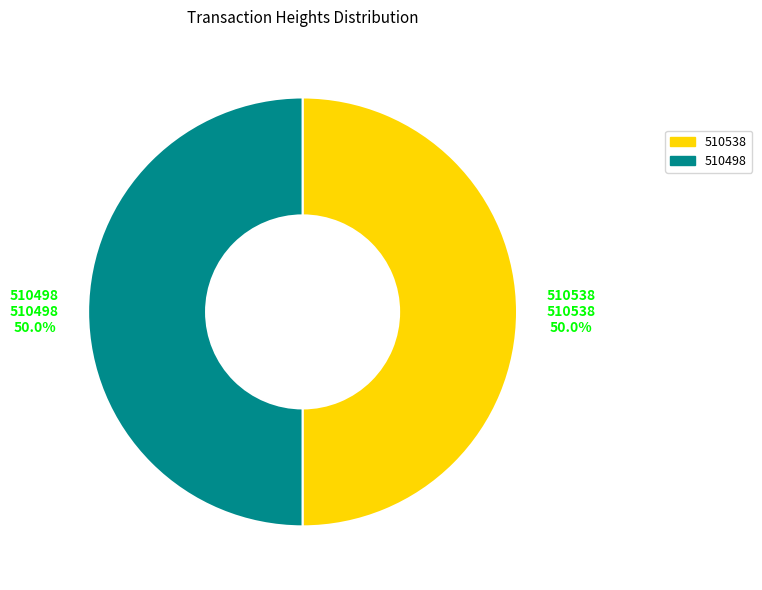

To the nearest percent, what is the average slice percentage?

50%